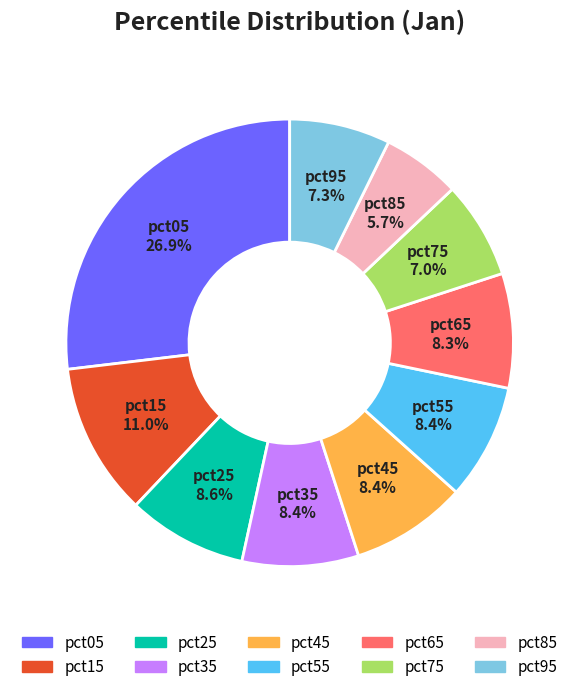

How many segments does this pie chart have?

10